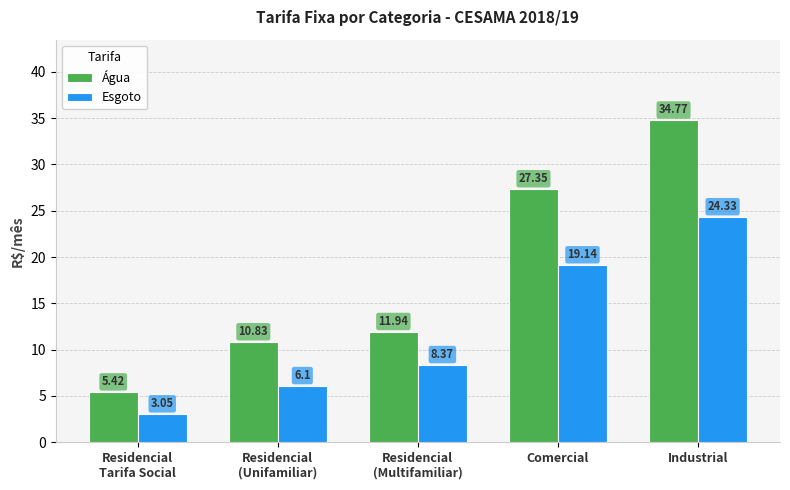

What is the difference between the highest and lowest values at Comercial?

8.2